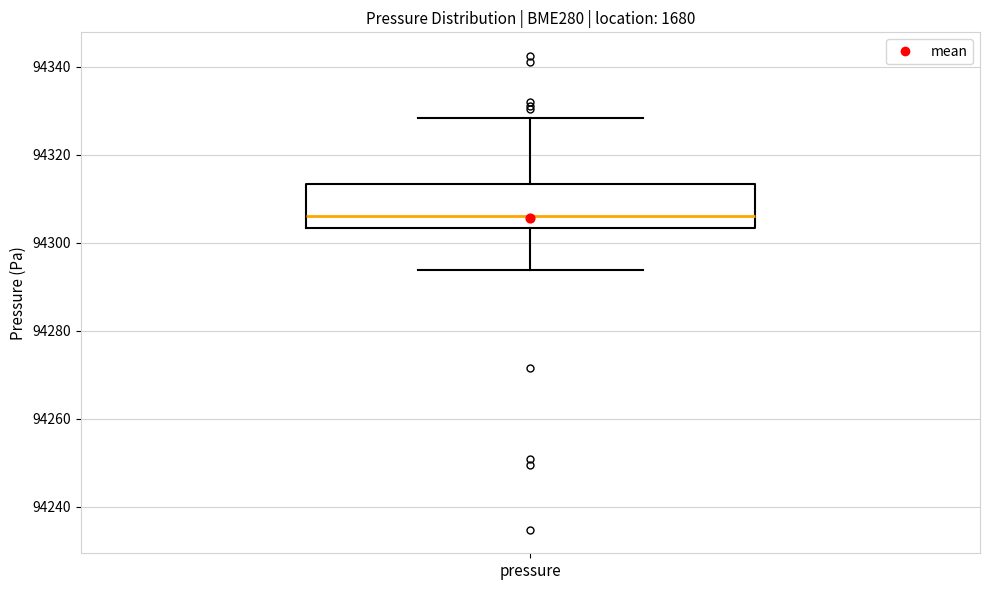

Transcribe this box plot: give where the median line is, the range the box spans, and where the two whiskers end, as read against the y-axis. The values are not printed on the chart, so give them approximately, as read against the axis.

median 94306, box 94304 to 94314, whiskers 94294 to 94328